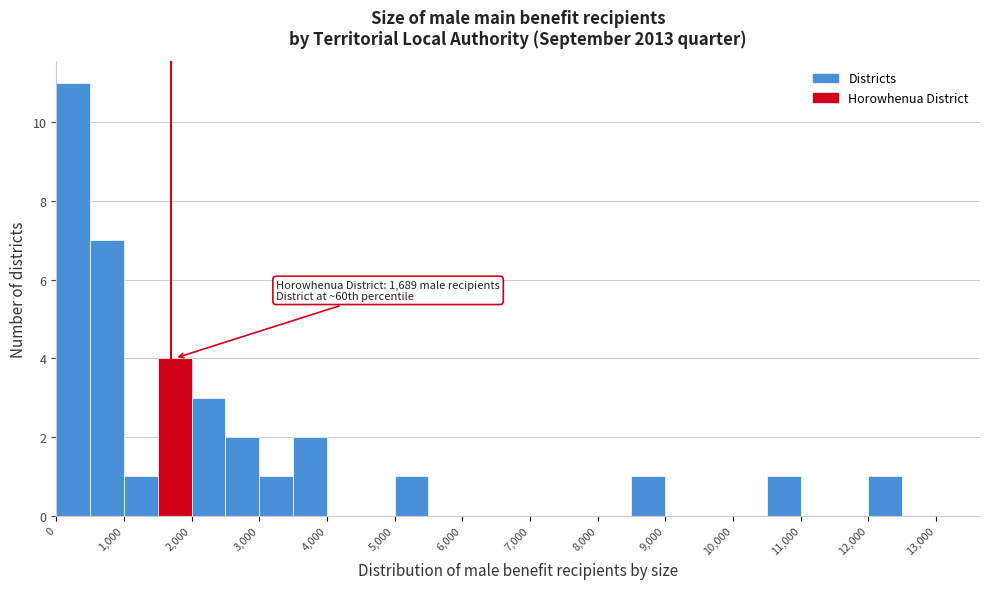

Which range on the x-axis has the tallest bar?

0 to 500